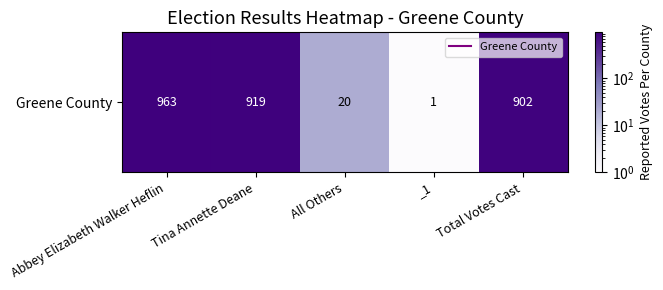

True or false: the data shows 1 at _1.

True